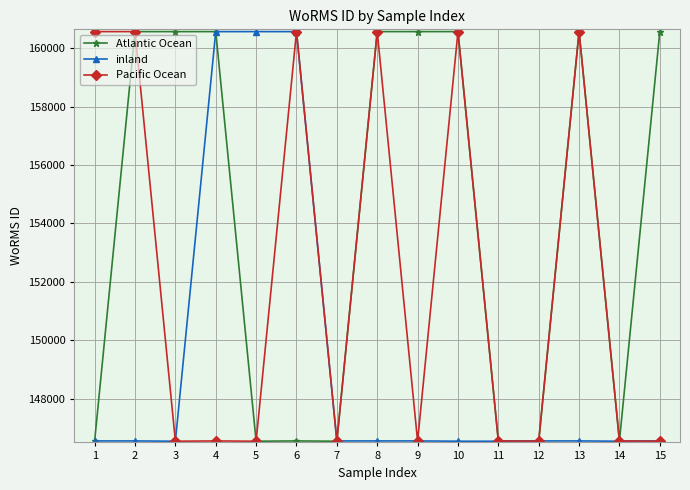

Read the inland value at 1, to the nearest 50.

146550